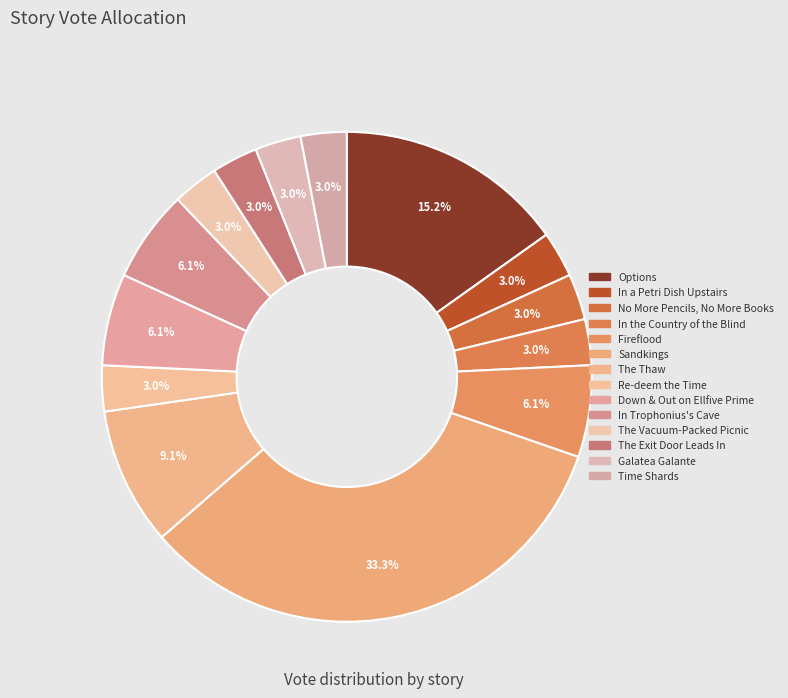

Is it true that The Thaw is 18% of the pie?

False